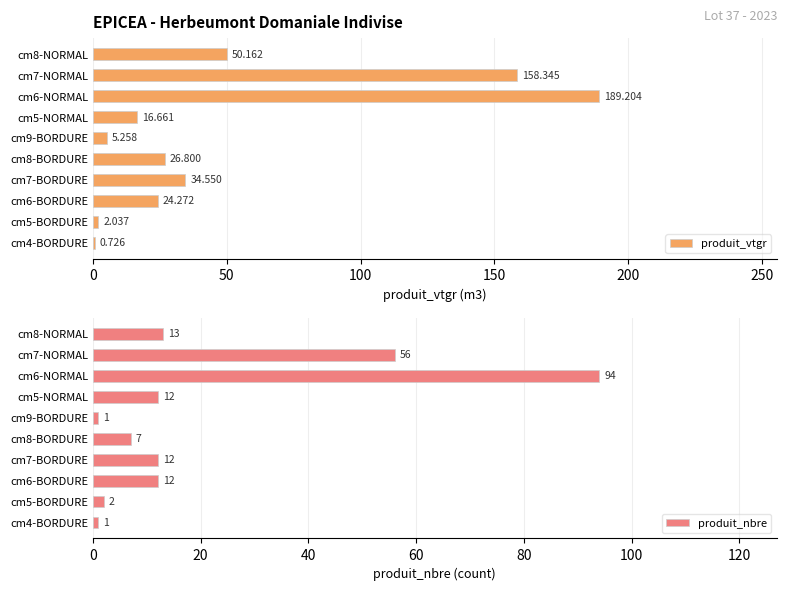

Rank the series by their average value, from highest to lowest.

produit_vtgr, produit_nbre